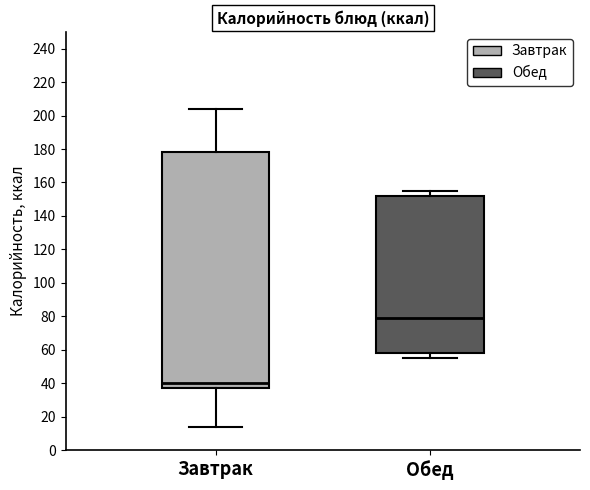

Which box is the tallest, from its lower edge to its upper edge?

Завтрак